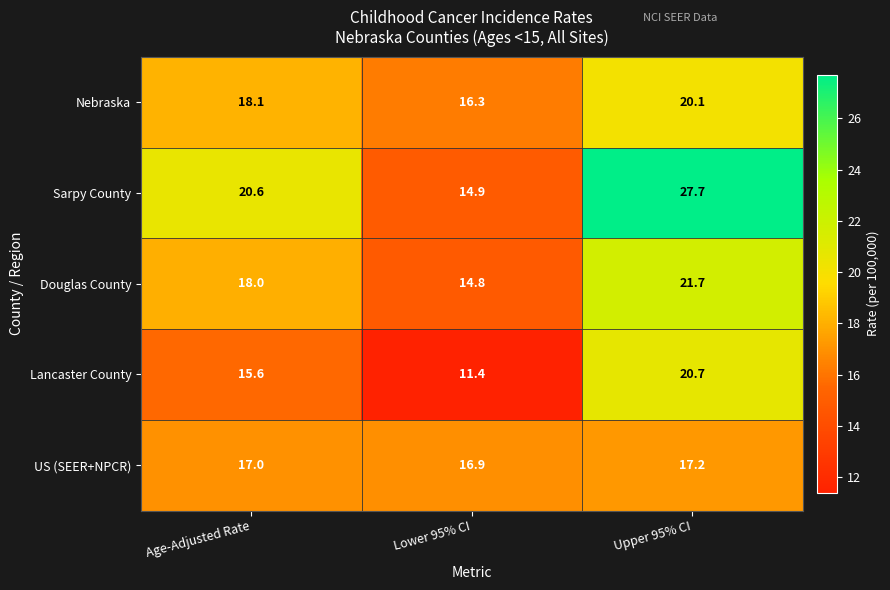

Reading right to left, list all the values displayed in this chart.

Nebraska: Upper 95% CI=20.1	Lower 95% CI=16.3	Age-Adjusted Rate=18.1
Sarpy County: Upper 95% CI=27.7	Lower 95% CI=14.9	Age-Adjusted Rate=20.6
Douglas County: Upper 95% CI=21.7	Lower 95% CI=14.8	Age-Adjusted Rate=18.0
Lancaster County: Upper 95% CI=20.7	Lower 95% CI=11.4	Age-Adjusted Rate=15.6
US (SEER+NPCR): Upper 95% CI=17.2	Lower 95% CI=16.9	Age-Adjusted Rate=17.0